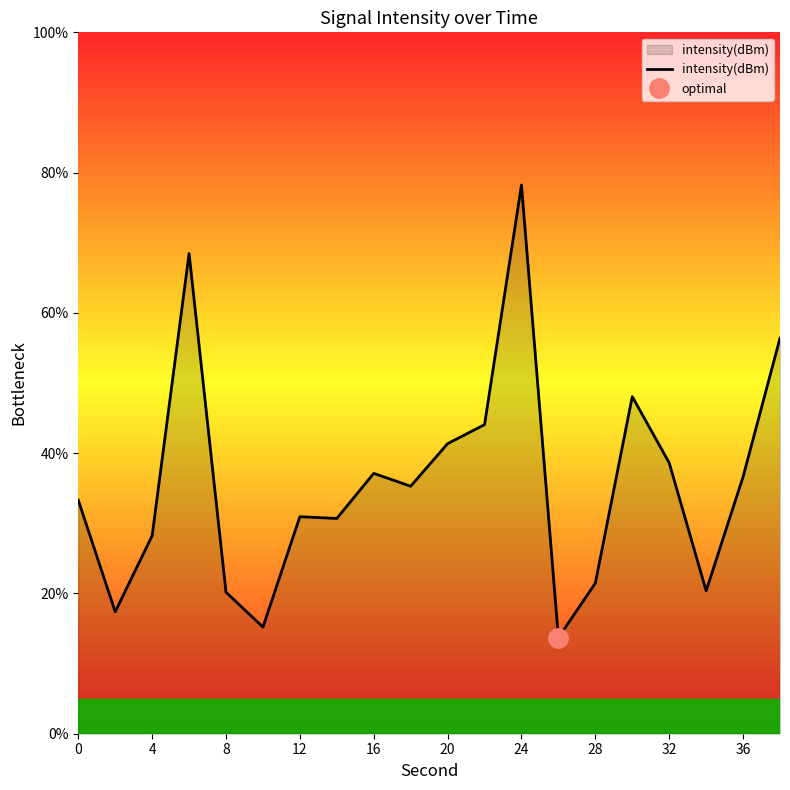

Reading left to right, transcribe all the data shown in this chart.

33.3	17.4	28.2	68.5	20.2	15.2	30.9	30.7	37.1	35.3	41.4	44.1	78.2	13.7	21.5	48.1	38.6	20.4	36.6	56.4